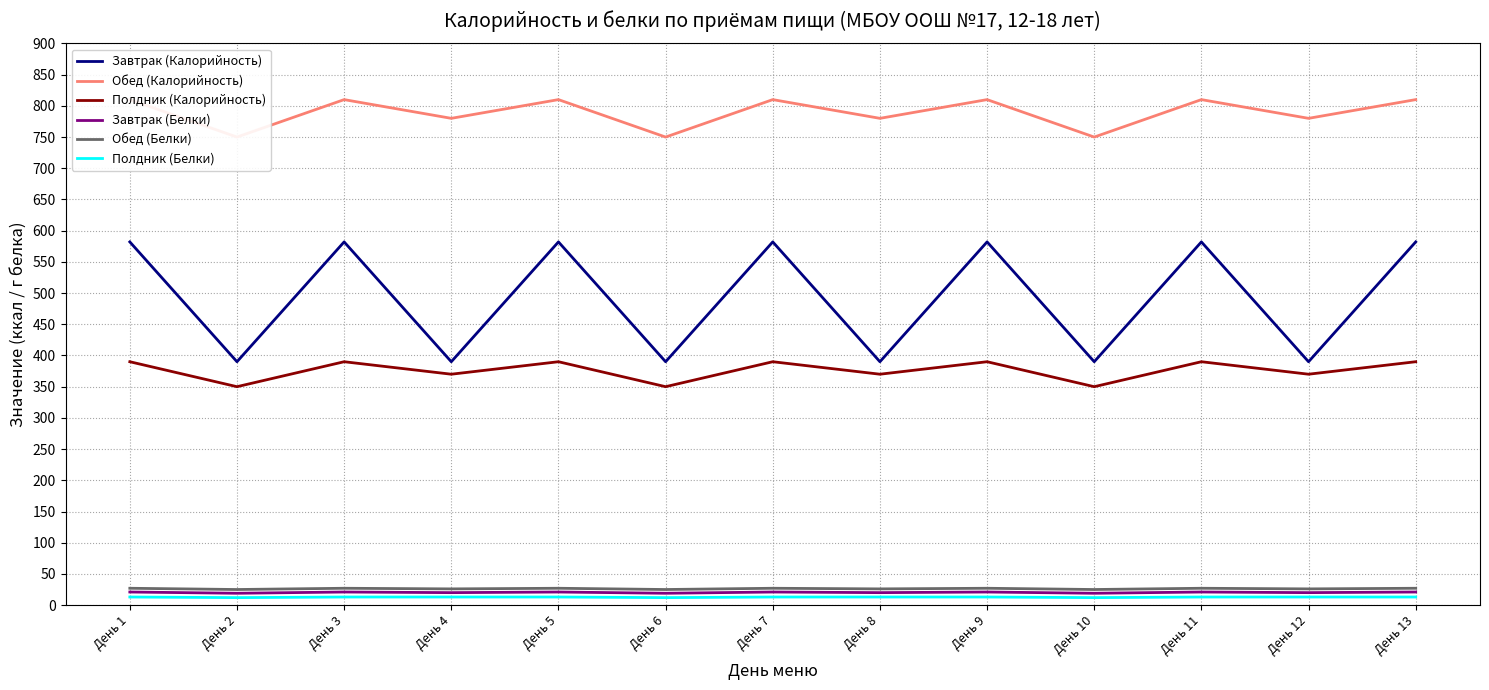

What are all the series names shown in the legend?

Завтрак (Калорийность), Обед (Калорийность), Полдник (Калорийность), Завтрак (Белки), Обед (Белки), Полдник (Белки)